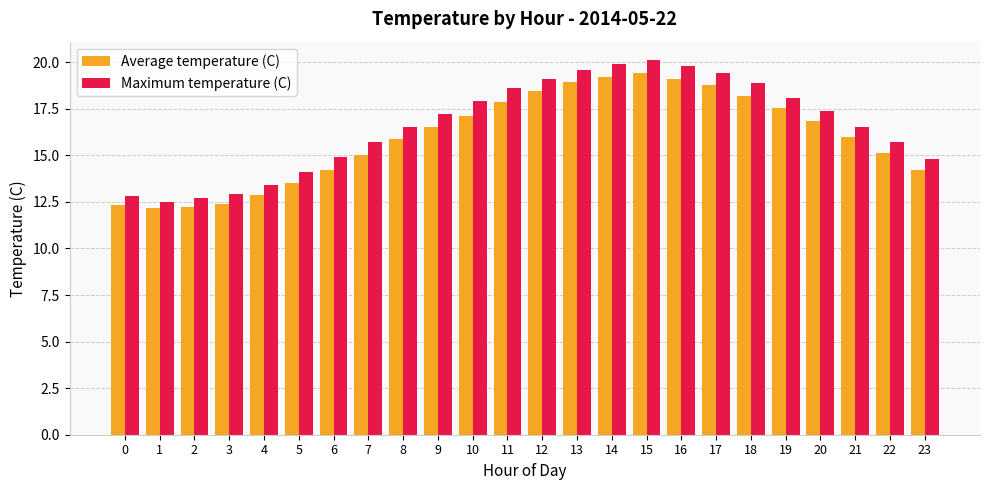

How many values in the Maximum temperature (C) series are below 17?

12